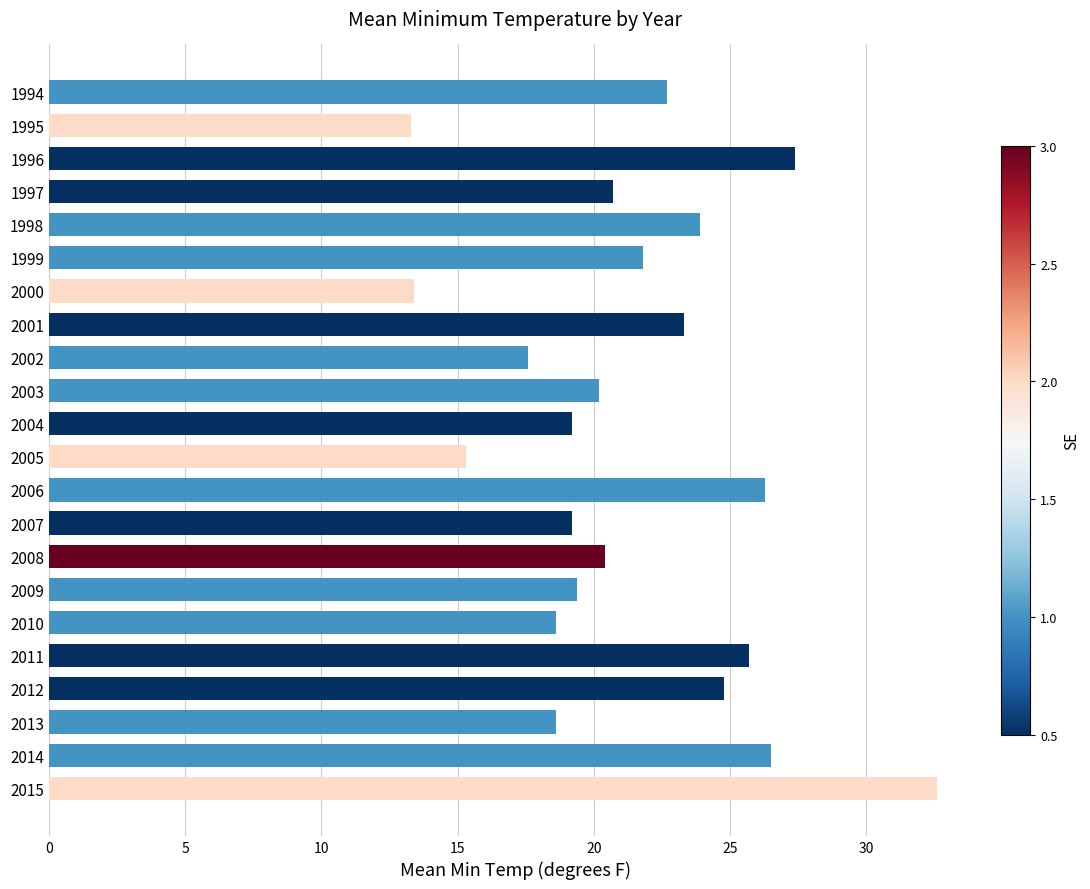

Is it true that the value at 2002 is 31.0?

False